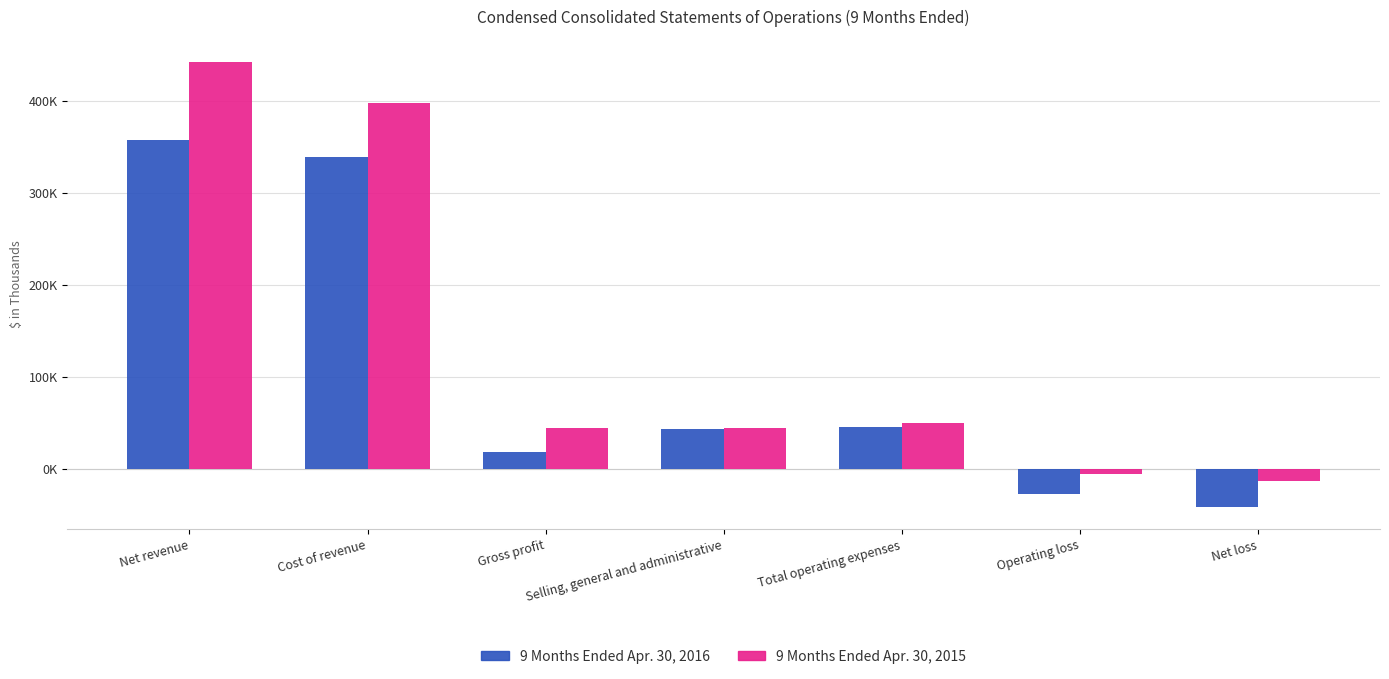

Reading left to right, transcribe all the data shown in this chart.

9 Months Ended Apr. 30, 2016: 357515	339234	18281	43514	45248	-26967	-41570
9 Months Ended Apr. 30, 2015: 441988	397544	44444	44600	50203	-5759	-13440